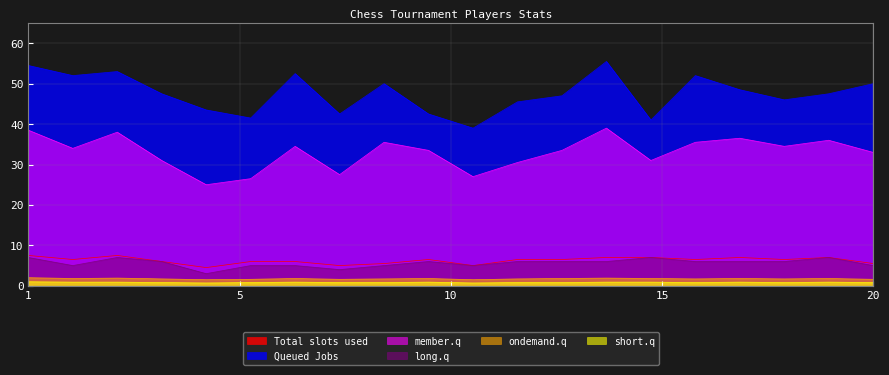

True or false: ondemand.q has a value of 1.6 at 6.

True